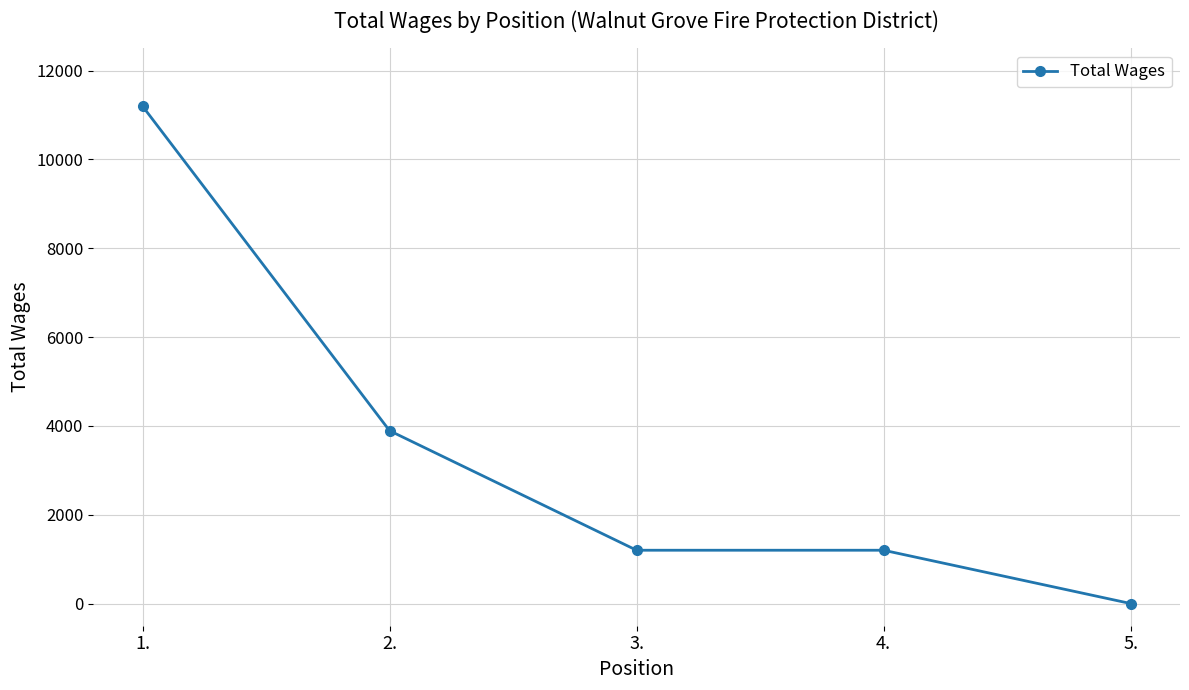

What is the label of the 3rd point from the right?

3.